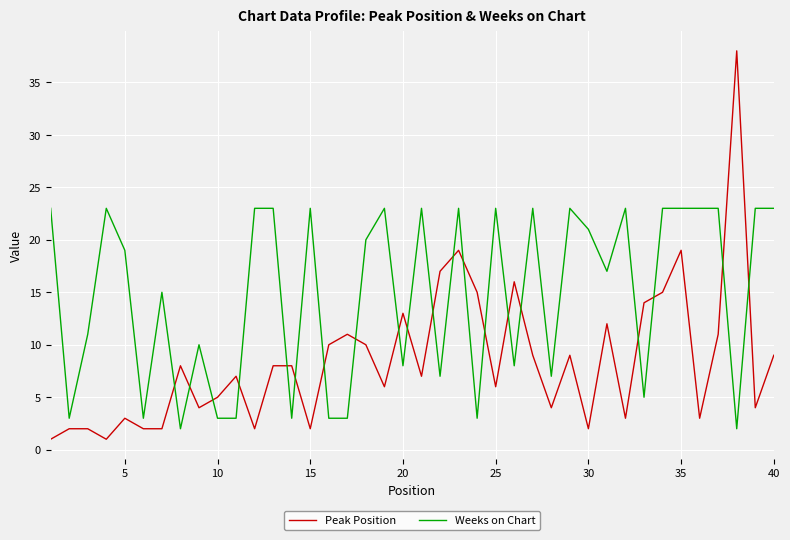

Which series has the largest total across all categories?

Weeks on Chart